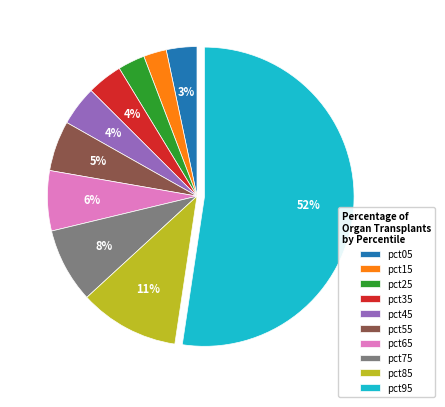

Do pct35 and pct25 together represent more than half of the pie?

No